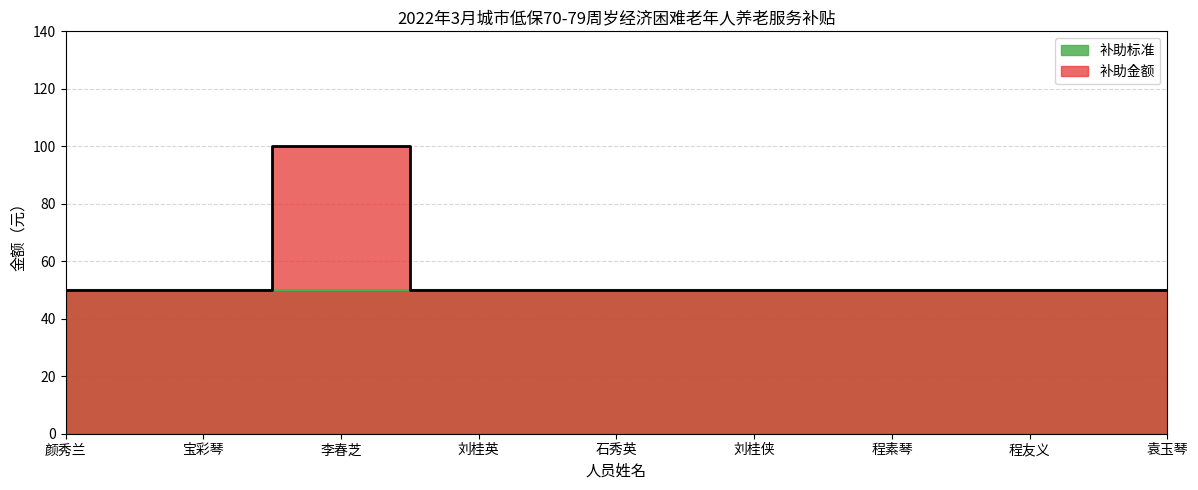

True or false: the data shows 19 at 宝彩琴.

False